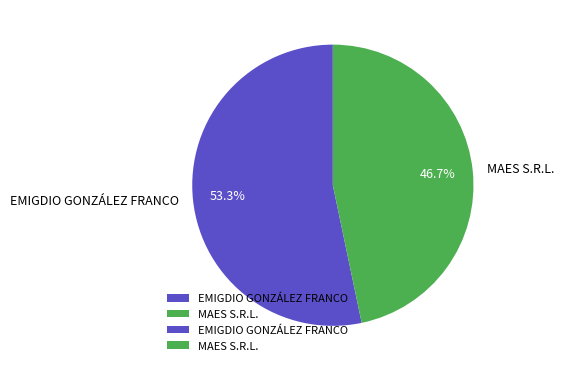

How many segments does this pie chart have?

2